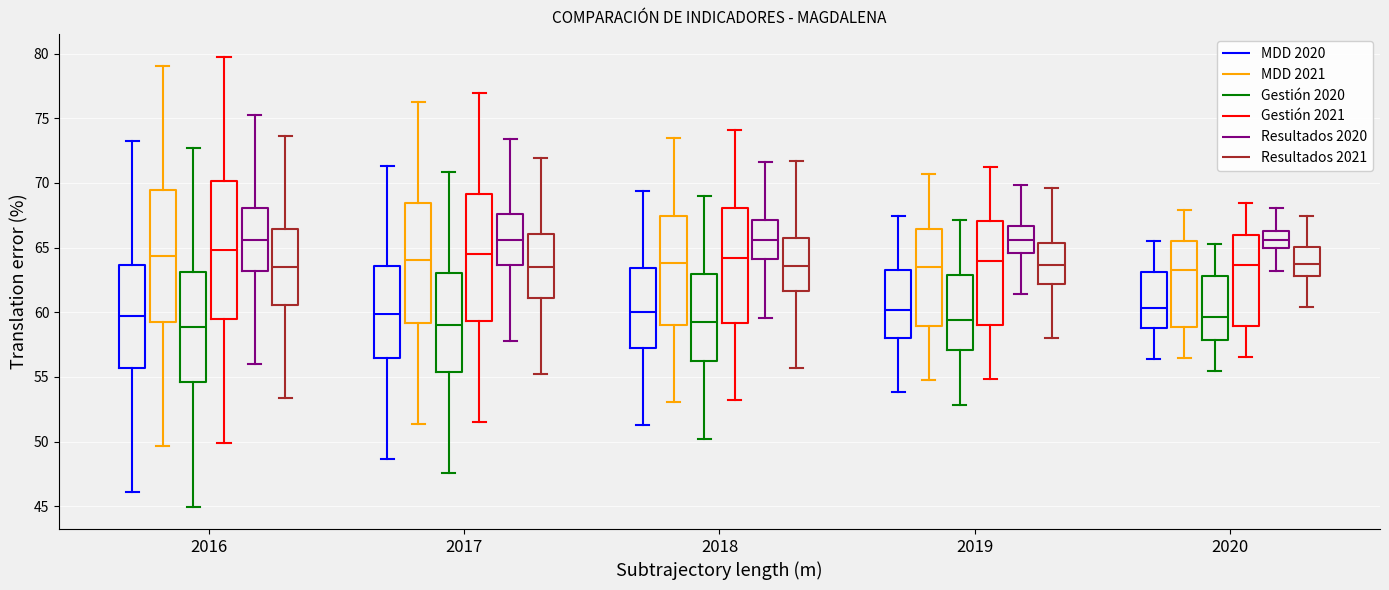

Where does the upper whisker of the box for 2019 (Gestión 2020) end on the y-axis? The values are not printed on the chart, so give them approximately, as read against the axis.

67.0